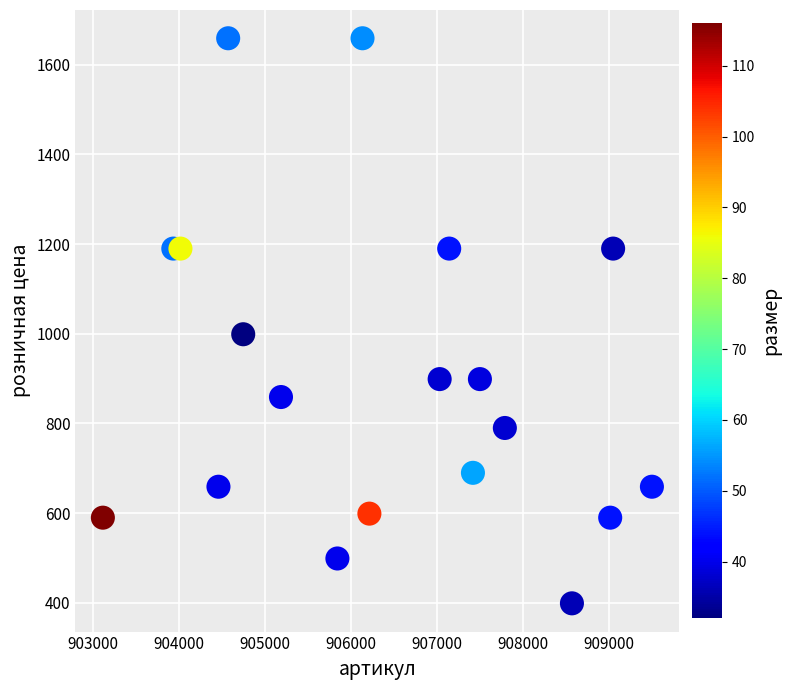

What is the range of X values (max minus min)?

6384